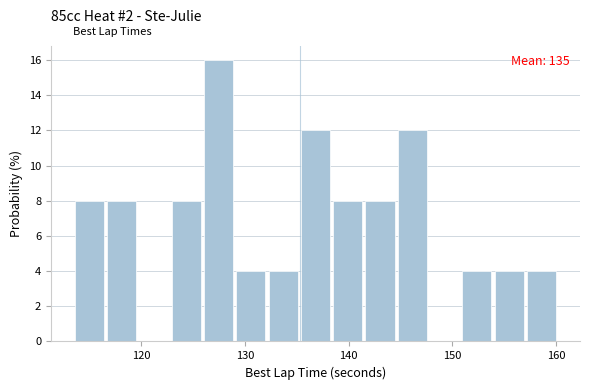

Read against the x-axis, roughly where is the centre of the tallest bar?

127